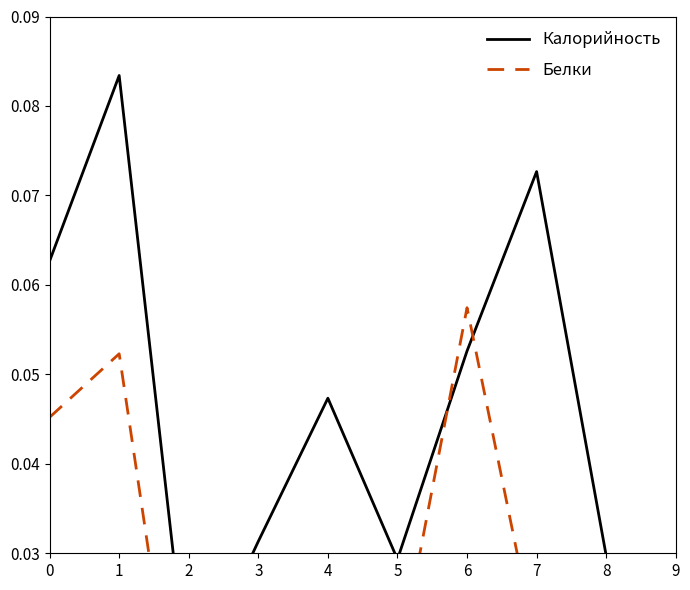

Reading left to right, extract all data points from this chart.

Калорийность: 0.1	0.1	0.0	0.0	0.0	0.0	0.1	0.1	0.0	0.0
Белки: 0.0	0.1	0.0	0.0	0.0	0.0	0.1	0.0	0.0	0.0